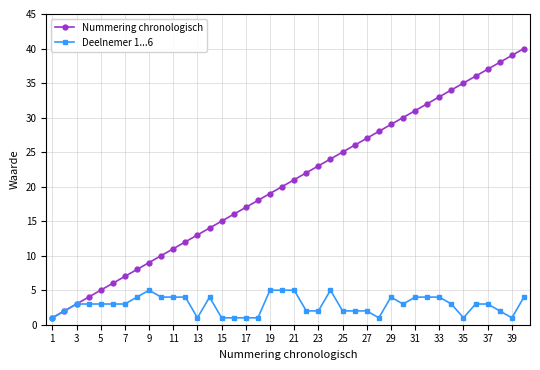

Which series has the widest spread of values?

Nummering chronologisch